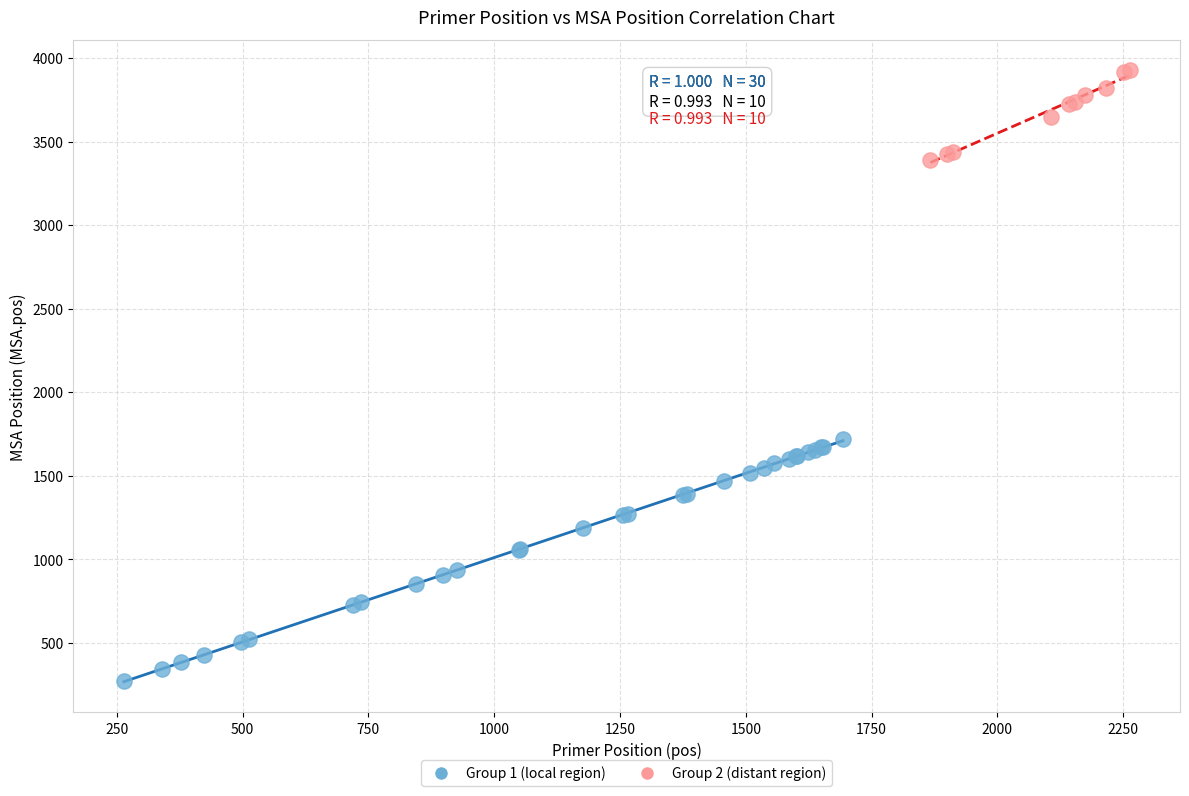

Which series has the largest Y range (max minus min)?

Group 1 (local region)